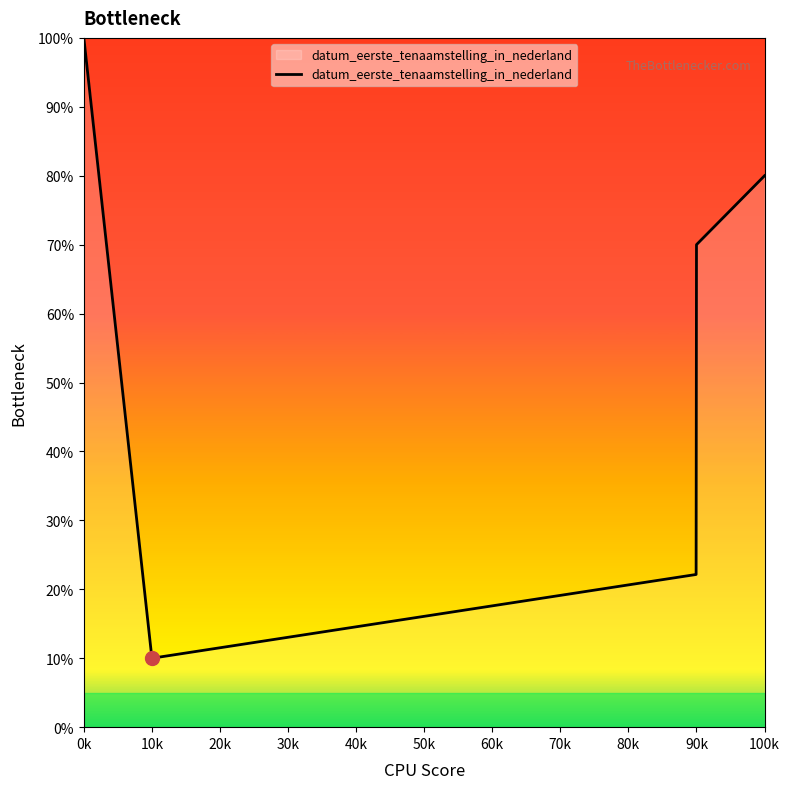

How many interior local valleys (lower than both neighbors) does the data have?

1